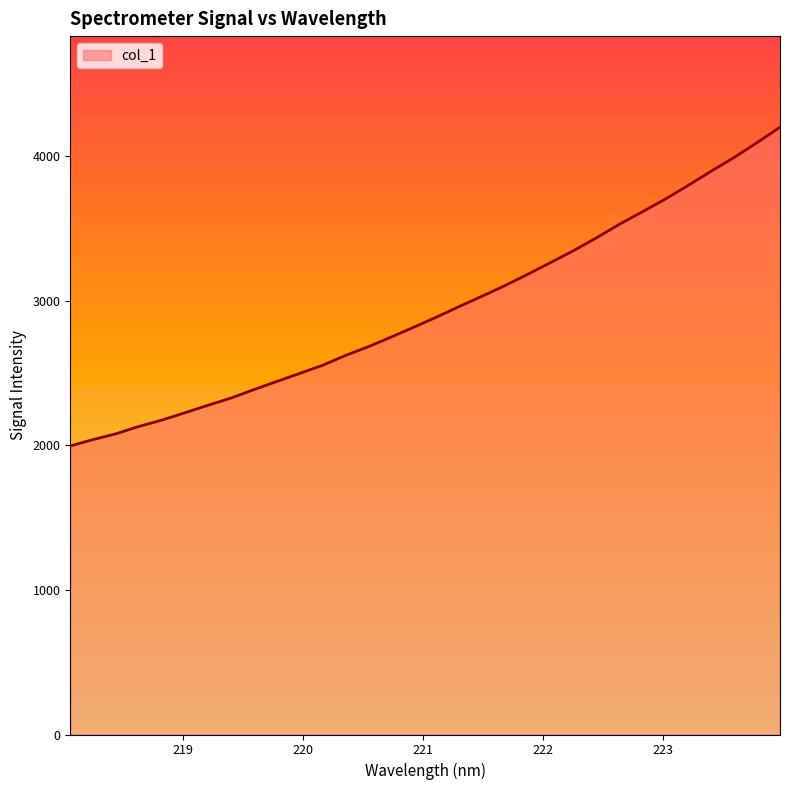

What is the difference between the maximum and minimum values?

2204.3